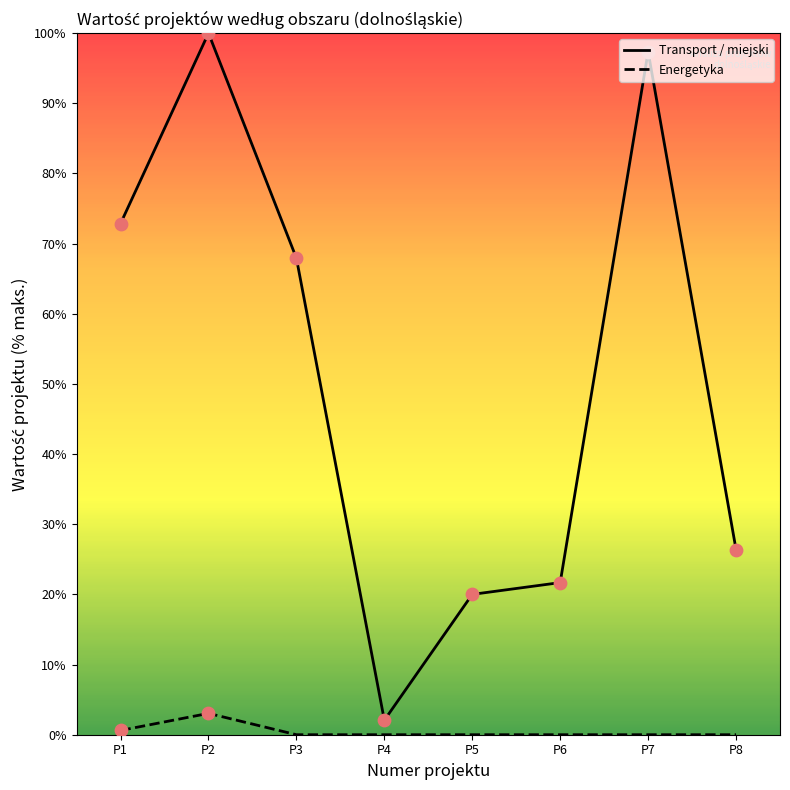

Which series contains the highest Y value?

Transport / miejski